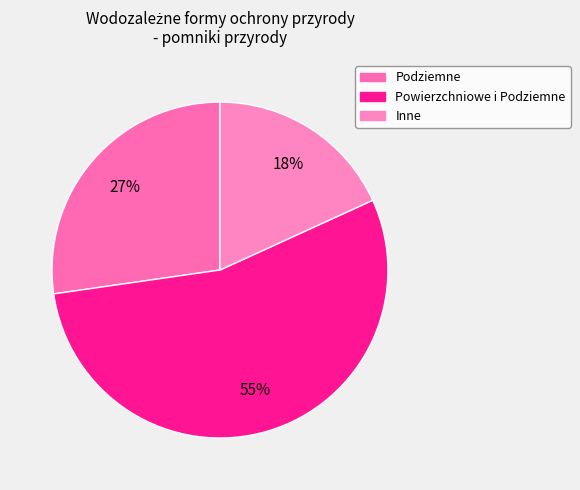

Rank the categories by value from lowest to highest.

Inne, Podziemne, Powierzchniowe i Podziemne